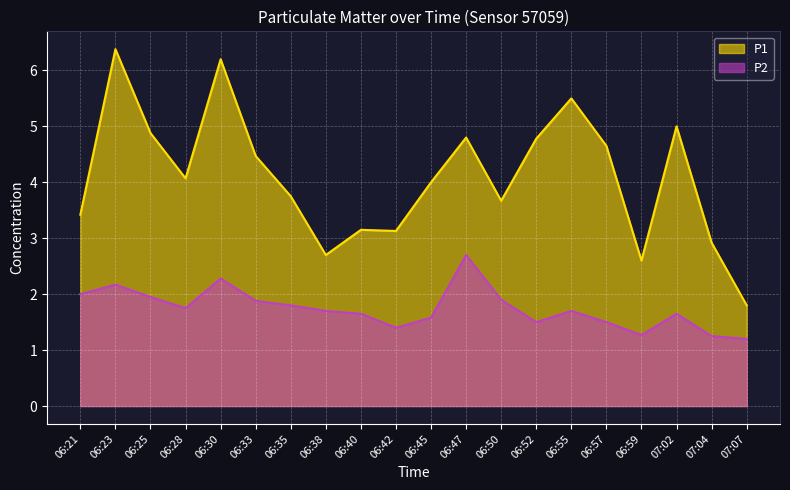

True or false: P2 and P1 intersect in this chart.

False